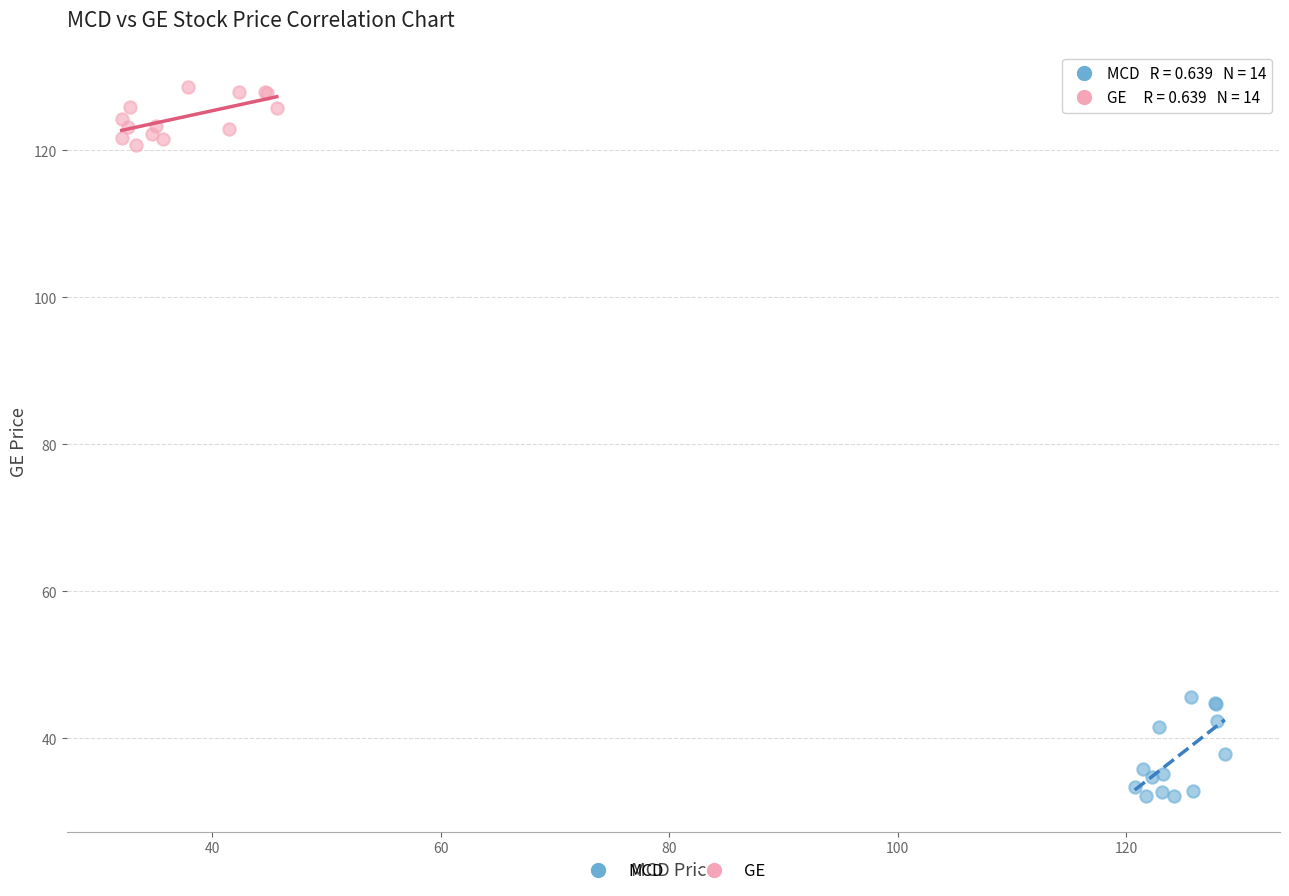

What are all the series names shown in the legend?

MCD, GE